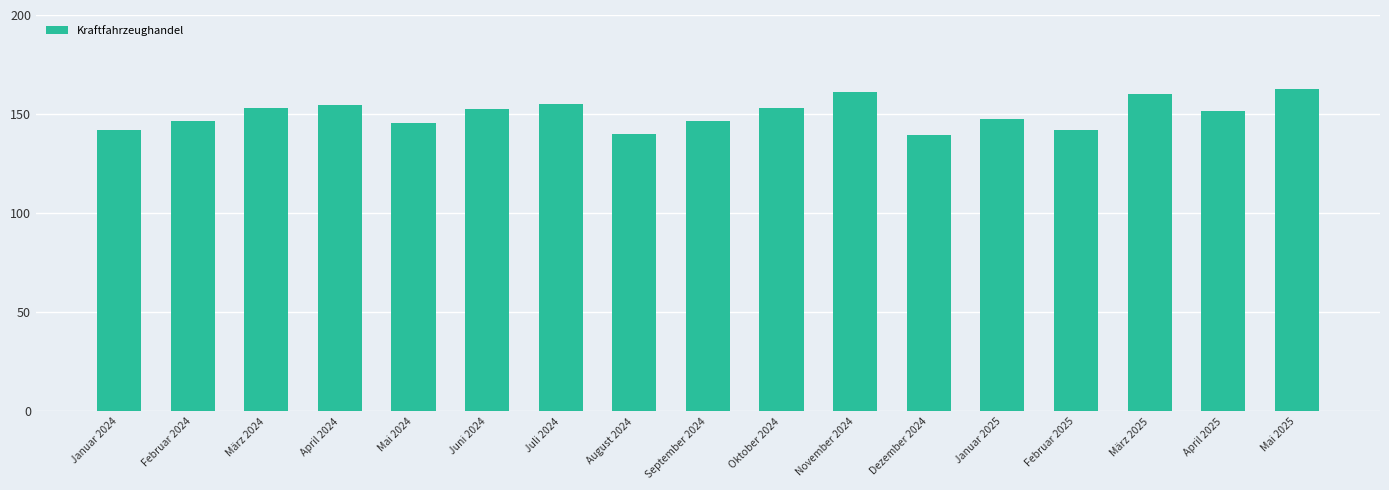

Are the bars horizontal?

No